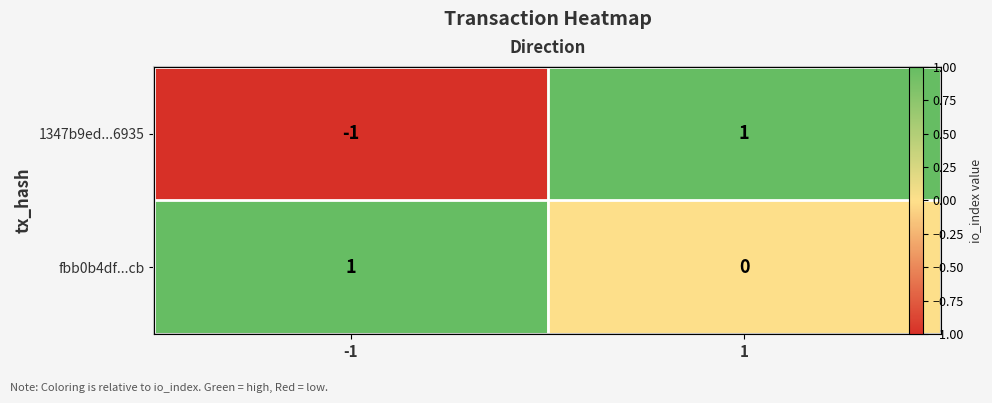

What is the difference between the fbb0b4df...cb values at -1 and 1?

1